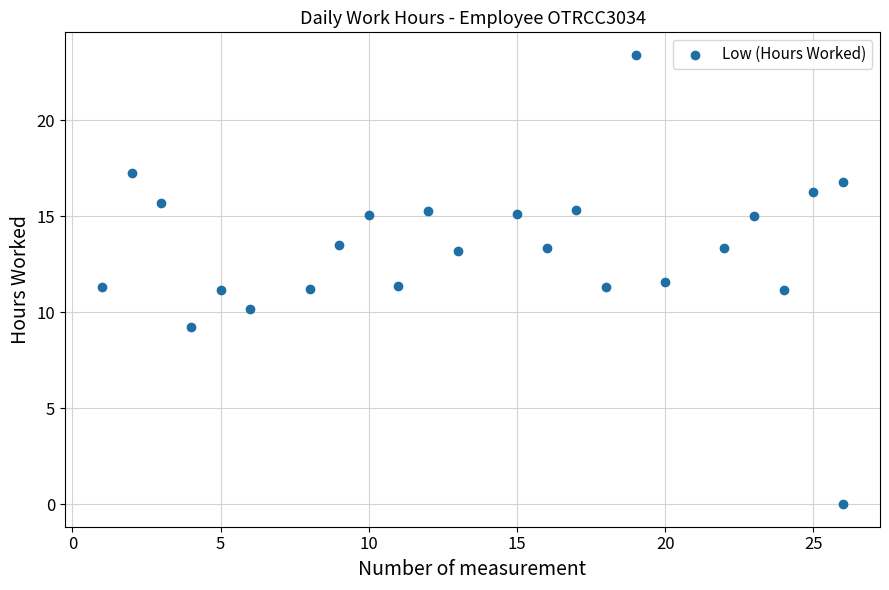

What is the range of X values (max minus min)?

25.0